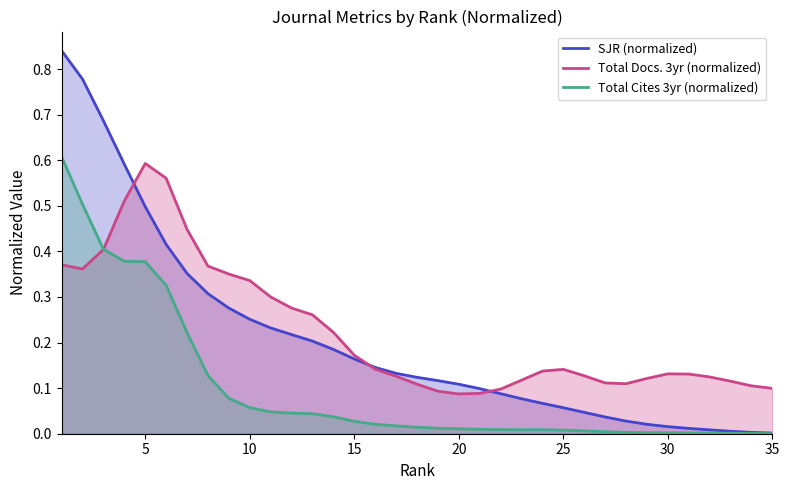

What is the sum of all SJR (normalized) values?

7.2